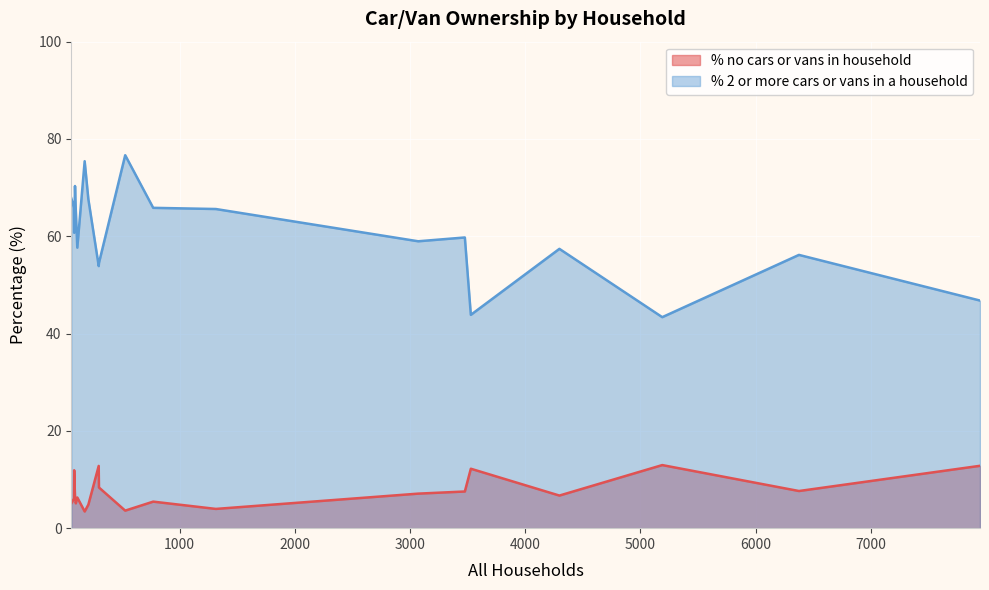

True or false: % 2 or more cars or vans in a household and % no cars or vans in household cross at least once.

False